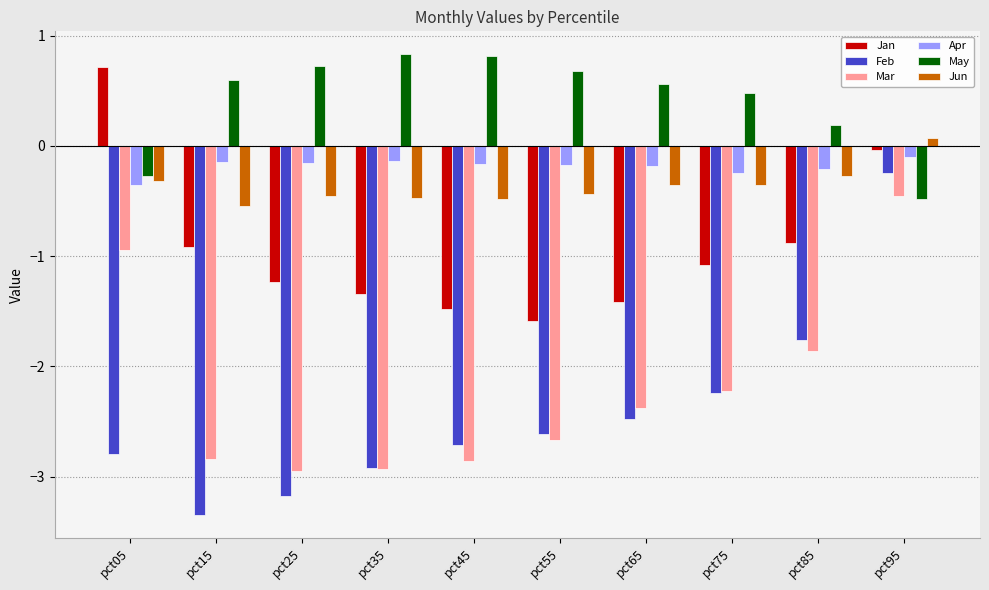

At how many categories does at least one series exceed -2?

10